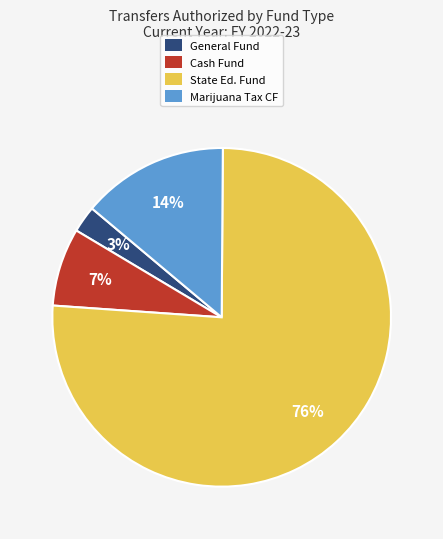

To the nearest percent, what is the average slice percentage?

25%